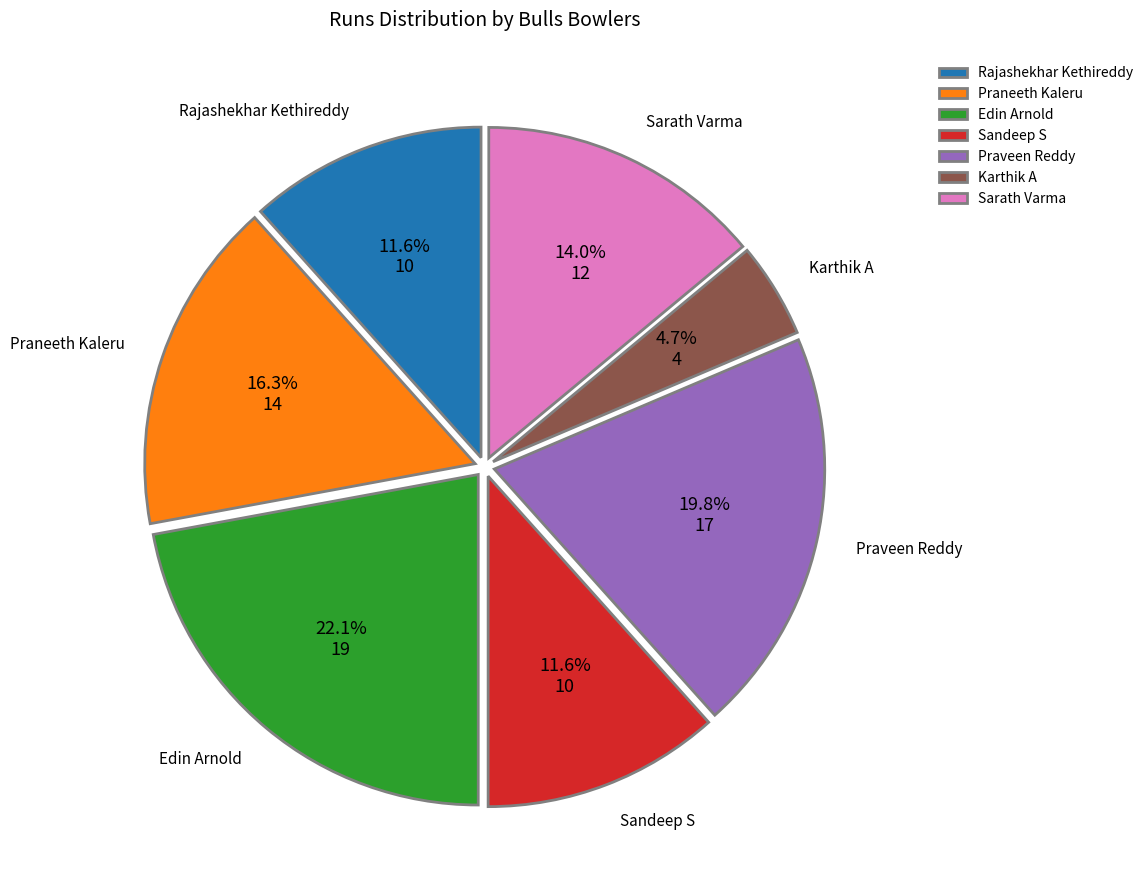

Is it true that Praveen Reddy is 11% of the pie?

False